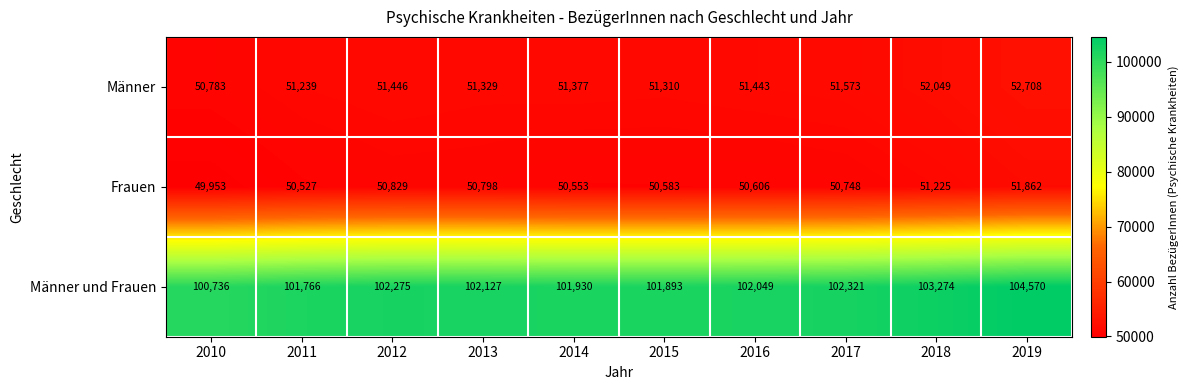

List the series in order of their peak value, highest first.

Männer und Frauen, Männer, Frauen